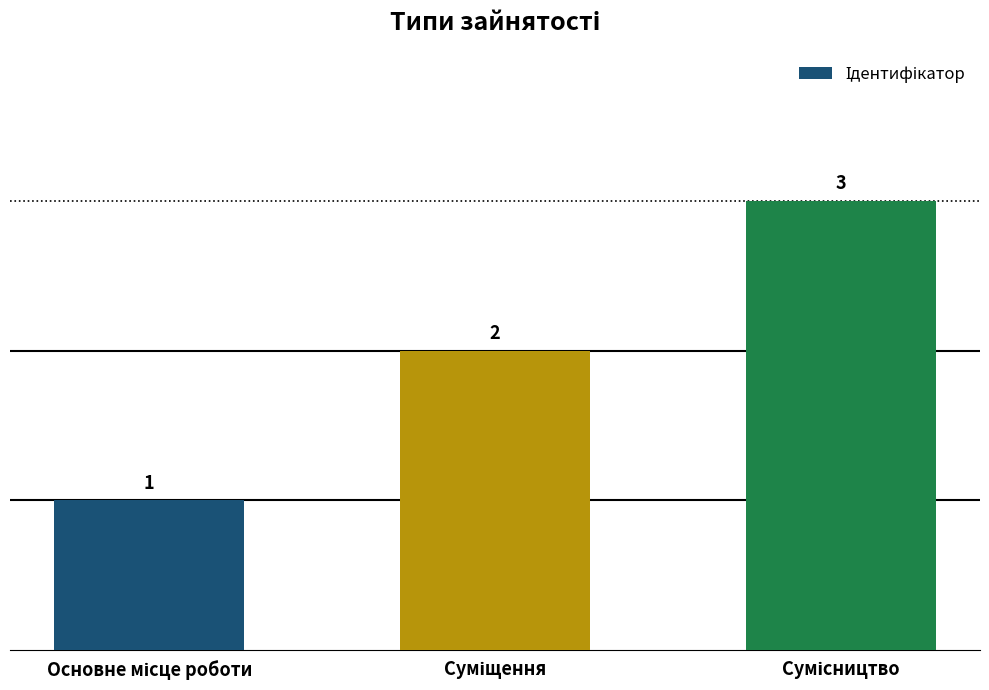

What is the value of the 2nd bar from the left?

2